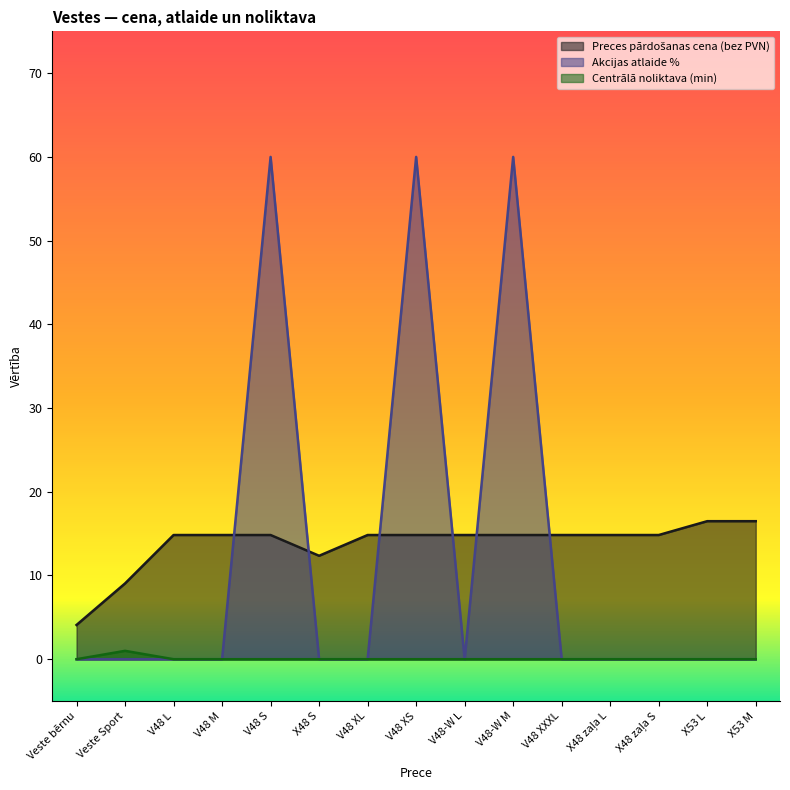

Is the value of Preces pārdošanas cena (bez PVN) at X53 L greater than the value of Akcijas atlaide % at X53 L?

Yes